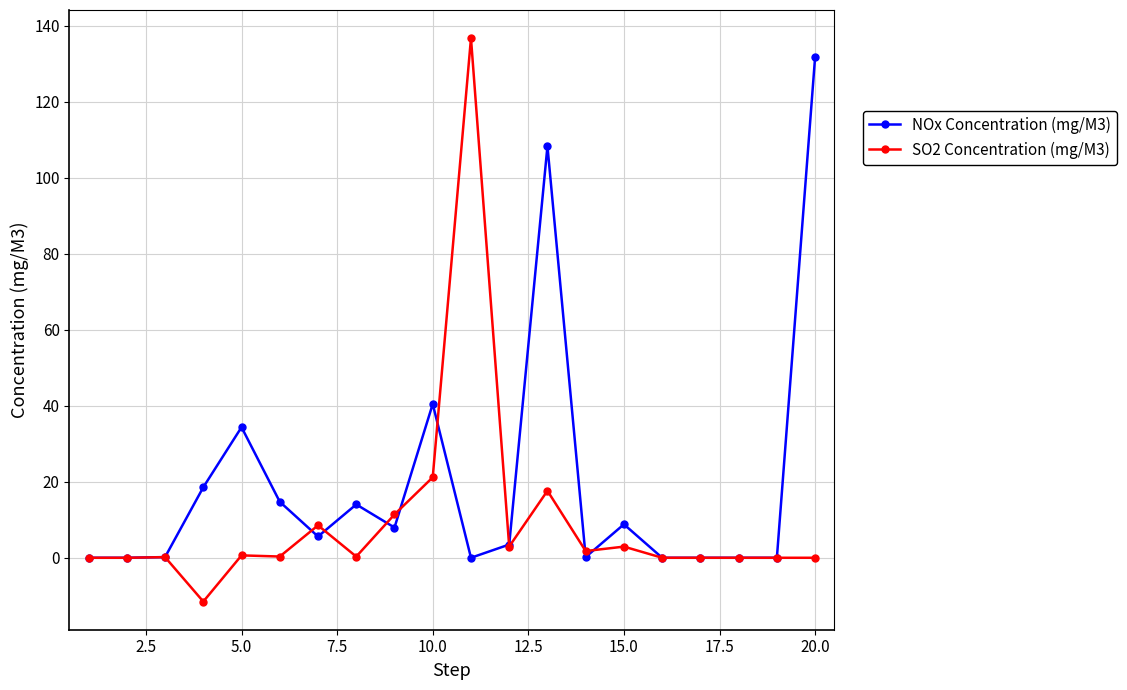

Which series has the largest total across all categories?

NOx Concentration (mg/M3)